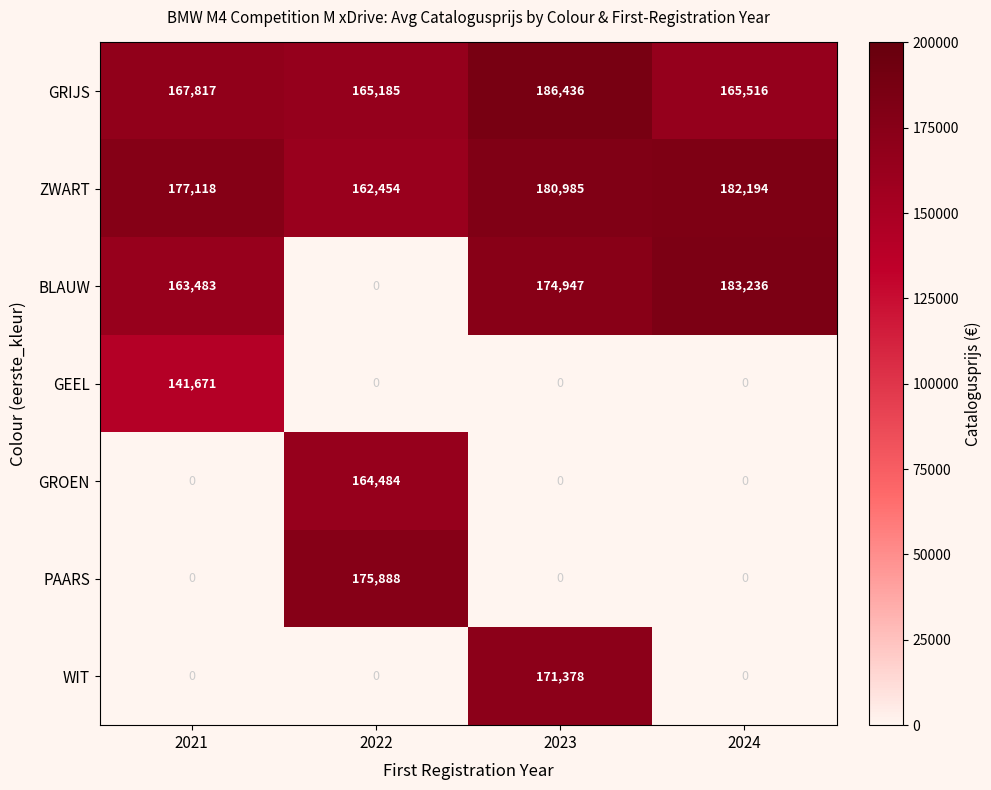

The GEEL series shows 0 at 2022. True or false?

True